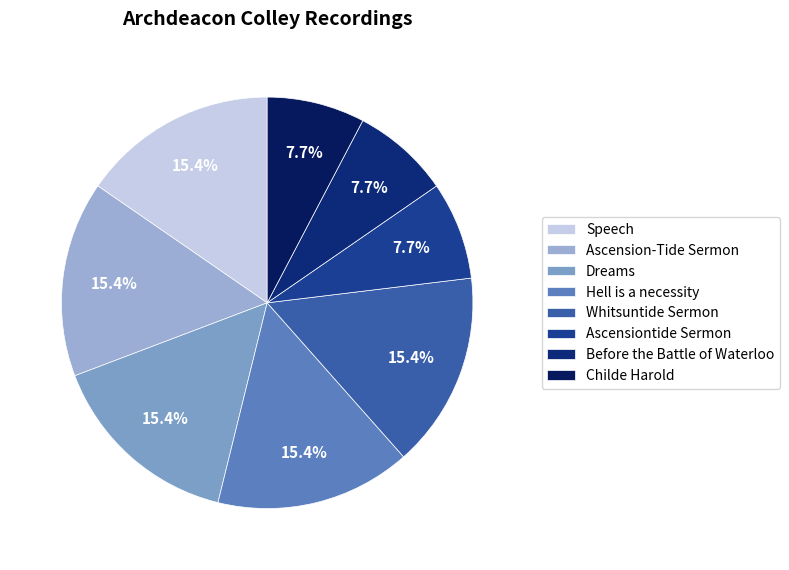

To the nearest percent, what is the average slice percentage?

12%